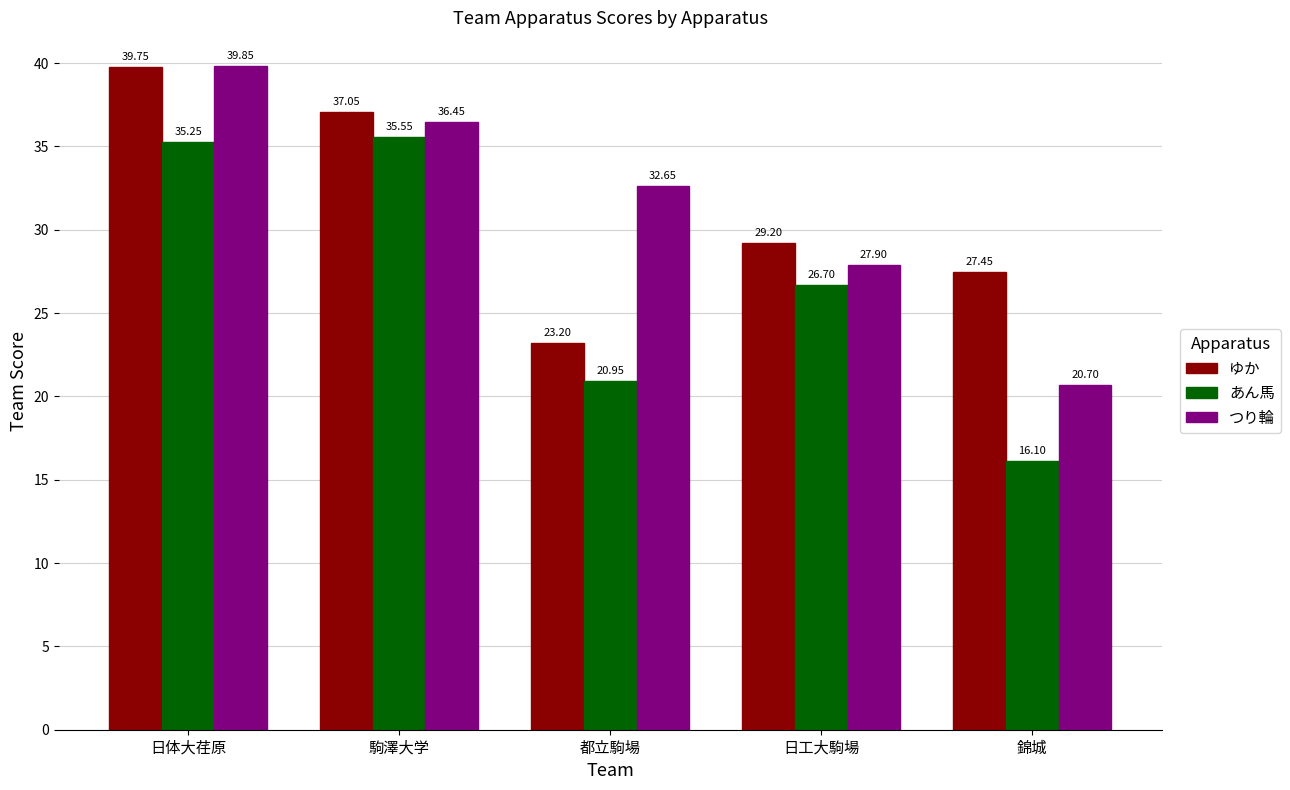

Which series has the widest spread of values?

あん馬